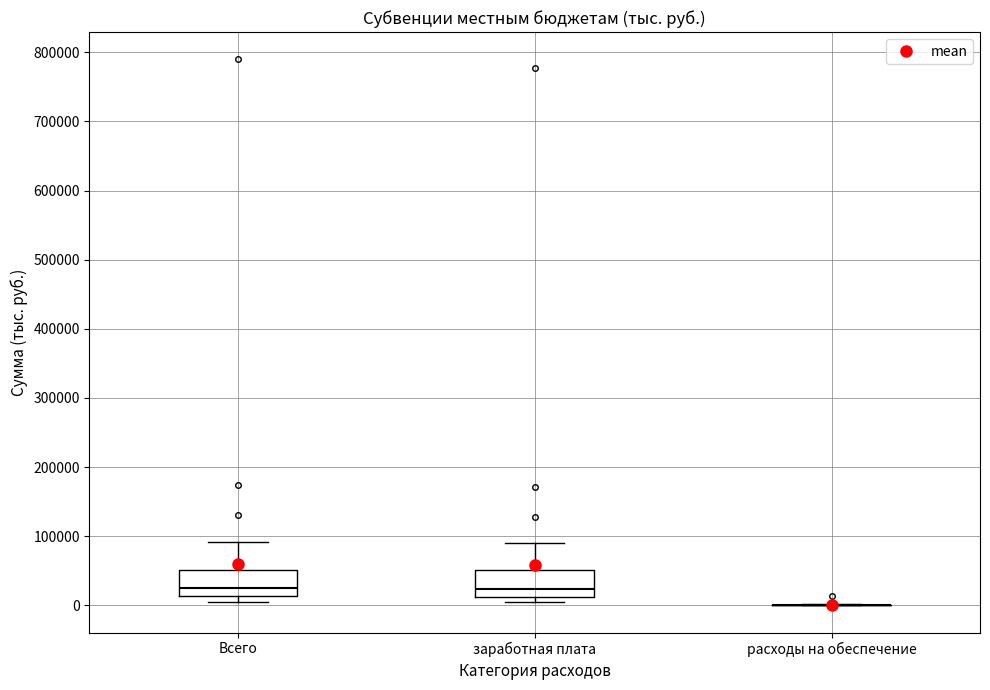

Reading left to right, read every box against the y-axis: the position of its median line, the range the box covers, and the ends of its whiskers. The values are not printed on the chart, so give them approximately, as read against the axis.

Всего: median 20000, box 10000 to 50000, whiskers 0 to 90000
заработная плата: median 20000, box 10000 to 50000, whiskers 0 to 90000
расходы на обеспечение: box collapsed to a line at 0, whiskers 0 to 0